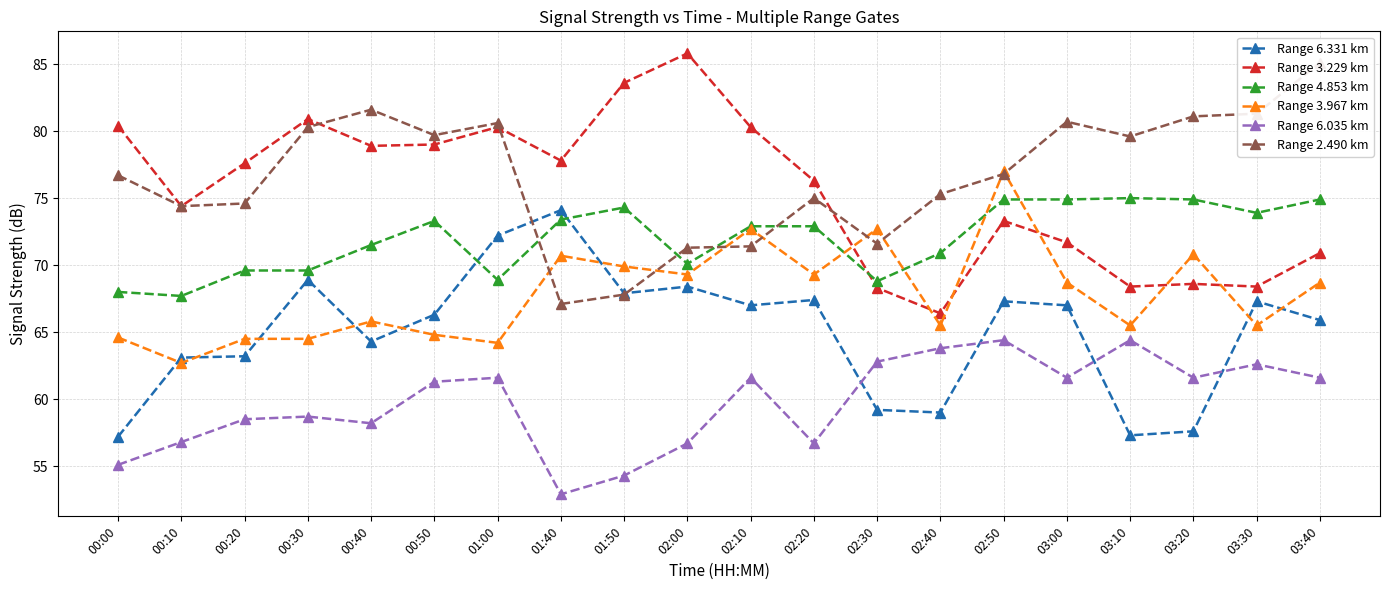

What are all the series names shown in the legend?

Range 6.331 km, Range 3.229 km, Range 4.853 km, Range 3.967 km, Range 6.035 km, Range 2.490 km